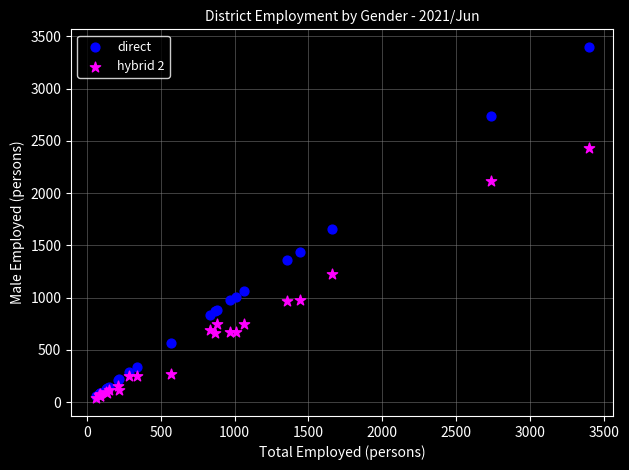

Which series has the widest spread of Y values?

direct